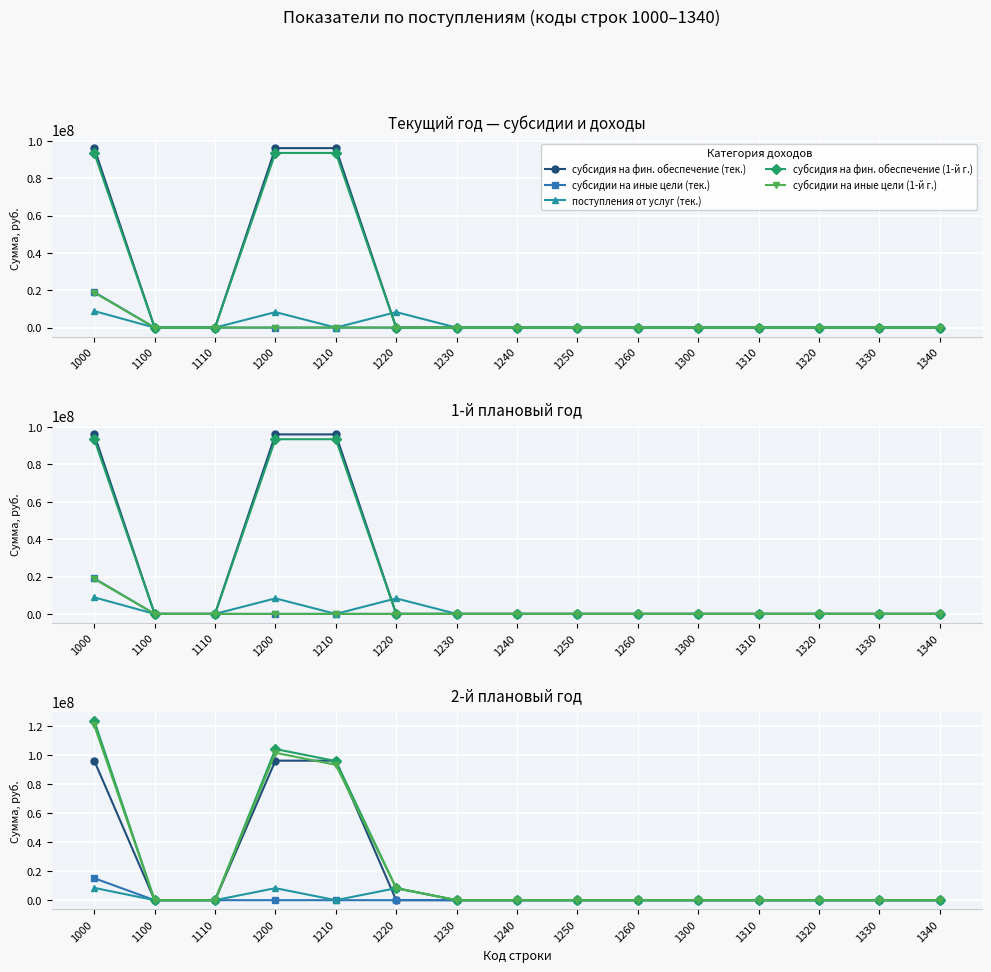

Which category has the lowest value across all series?

1100